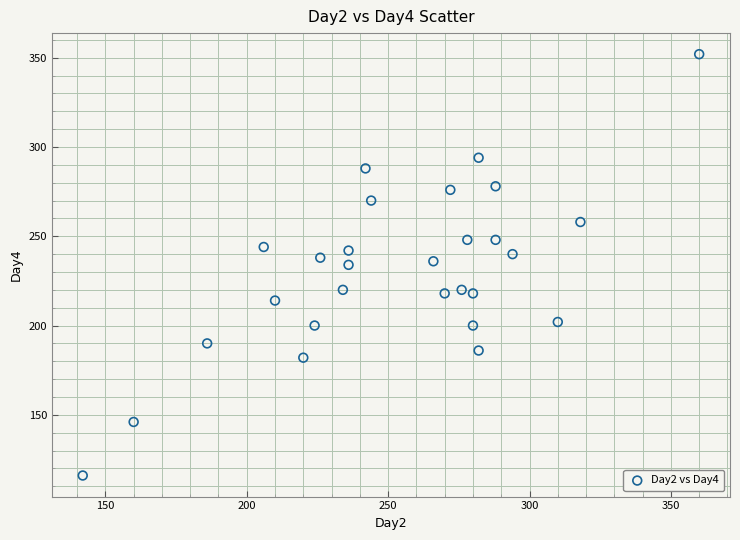

What is the range of Y values (max minus min)?

236